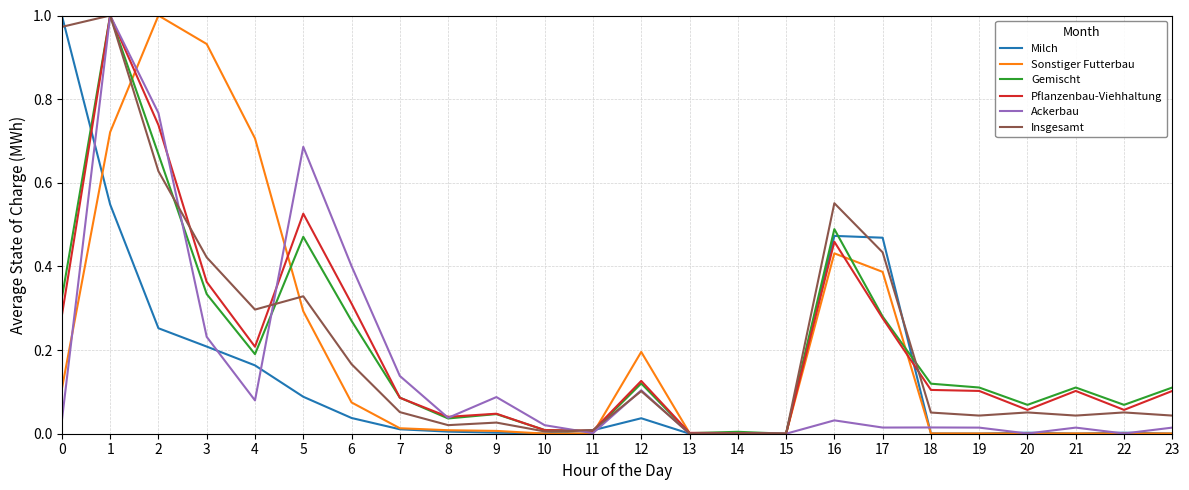

Is the value of Ackerbau at 15 greater than the value of Insgesamt at 22?

No